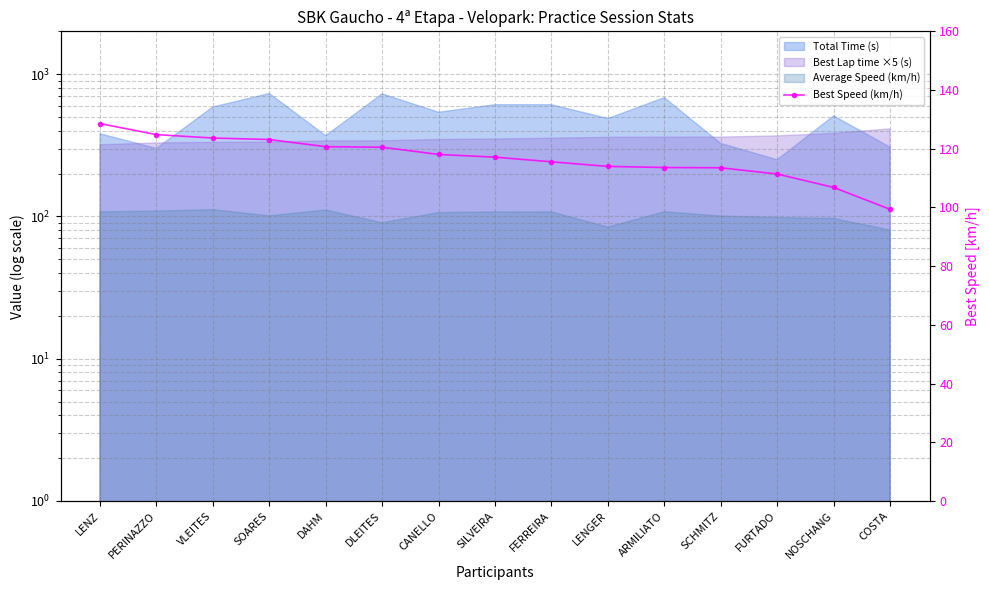

Approximately how many times larger is the value at CANELLO compared to NOSCHANG?

1.1